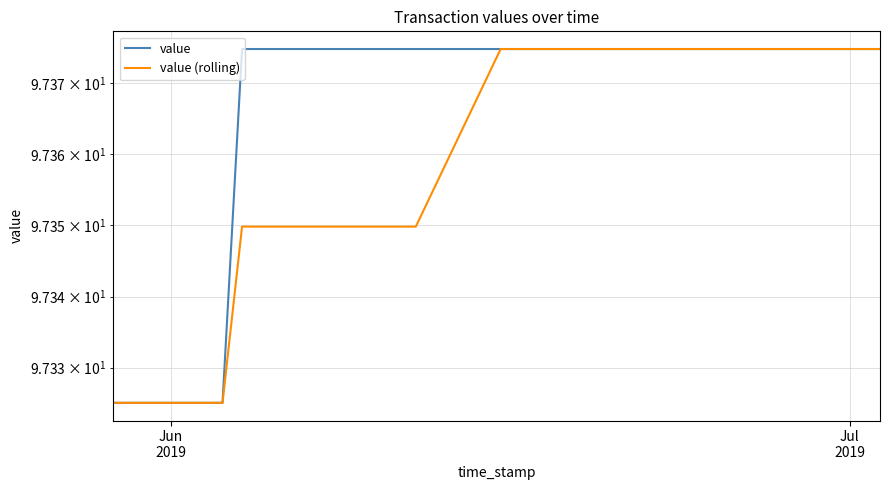

Rank the series by their average value, from highest to lowest.

value, value (rolling)